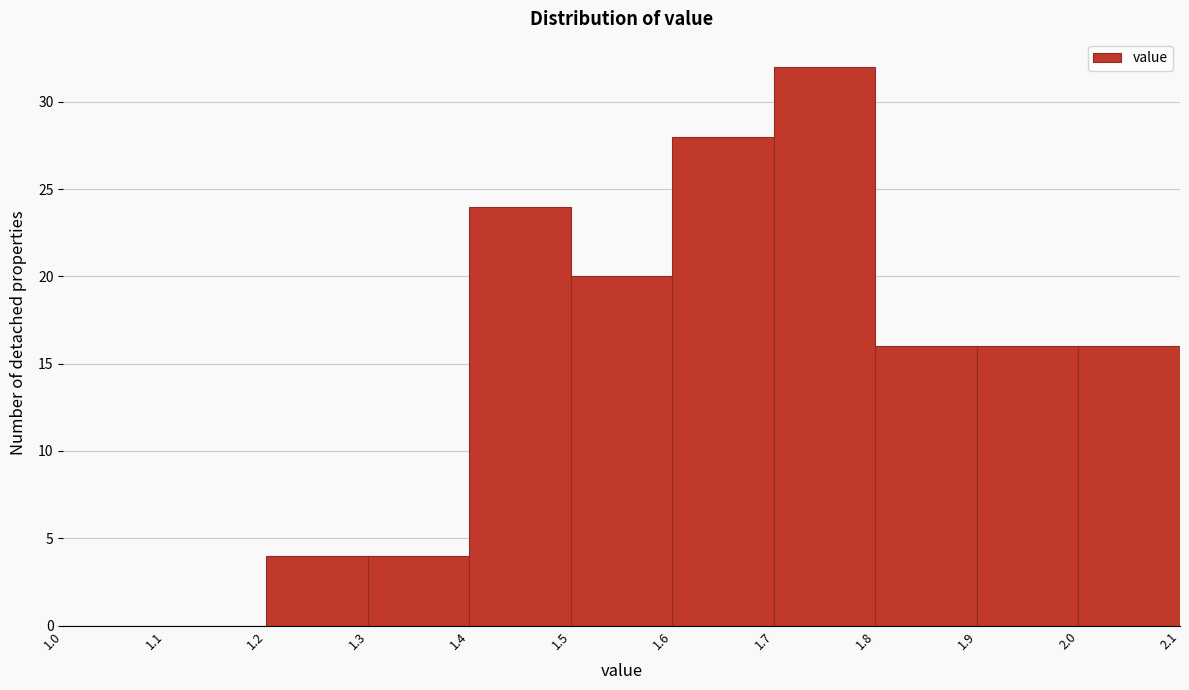

Reading left to right, list every bar in this chart as the range it spans on the x-axis followed by its height. The values are not printed on the chart, so give them approximately, as read against the axis.

1.0 to 1.1: 0
1.1 to 1.2: 0
1.2 to 1.3: 4
1.3 to 1.4: 4
1.4 to 1.5: 24
1.5 to 1.6: 20
1.6 to 1.7: 28
1.7 to 1.8: 32
1.8 to 1.9: 16
1.9 to 2.0: 16
2.0 to 2.1: 16